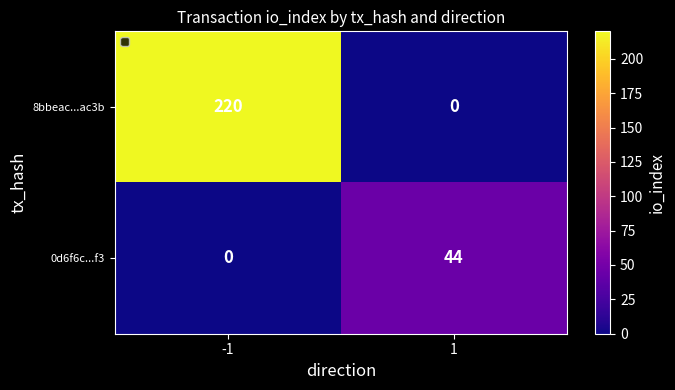

What is the sum of all 0d6f6c...f3 values?

44